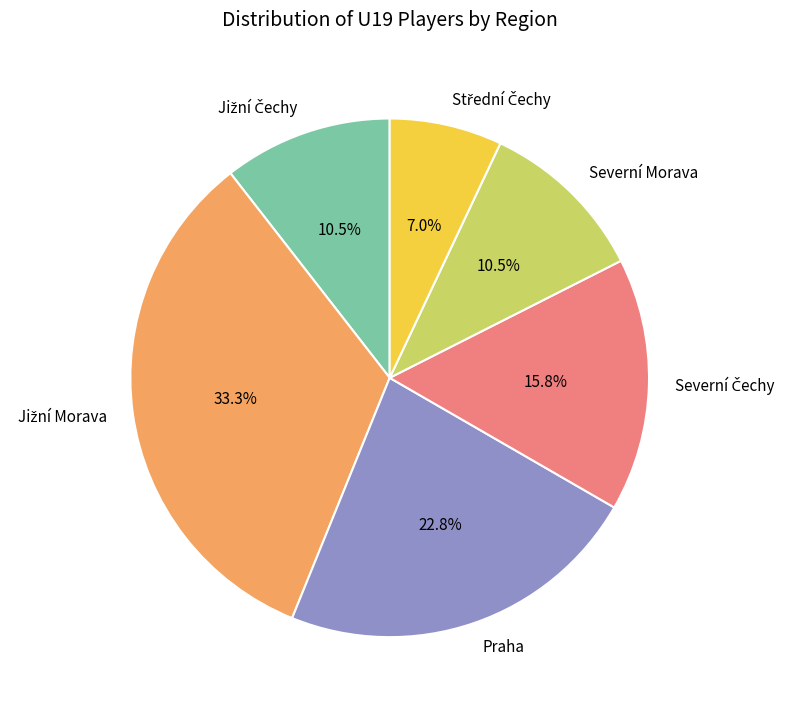

Does any single category account for the majority?

No